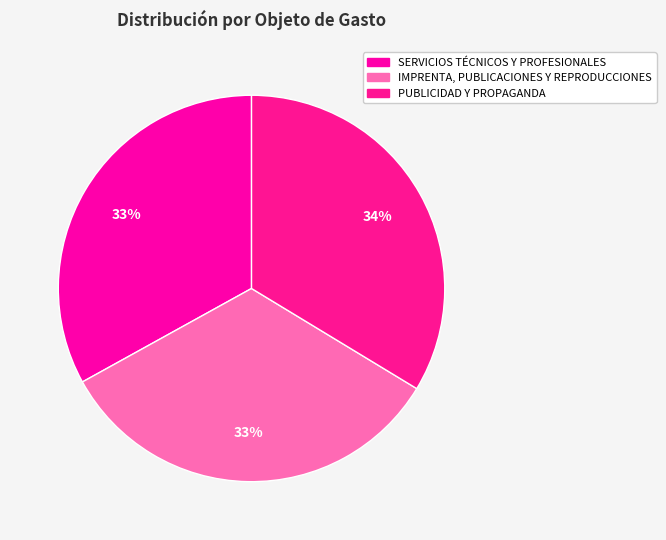

Is it true that IMPRENTA, PUBLICACIONES Y REPRODUCCIONES is 33% of the pie?

True